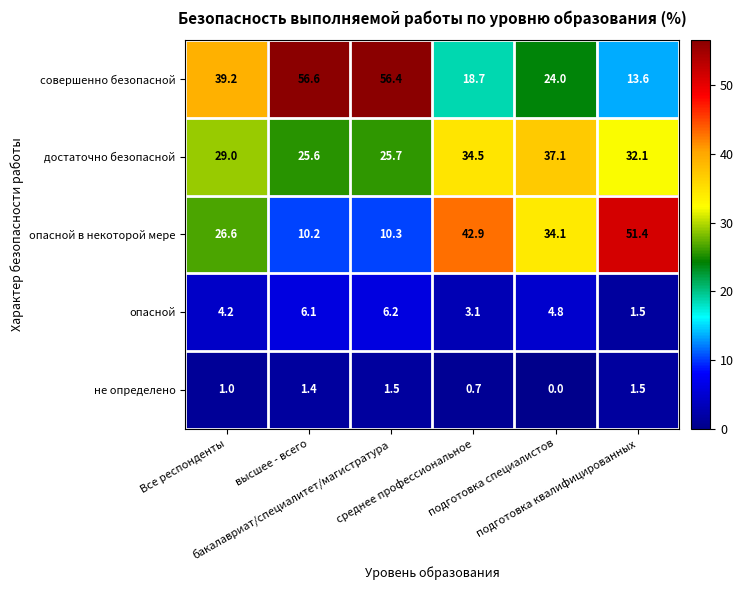

How many data points in совершенно безопасной are above 39?

3